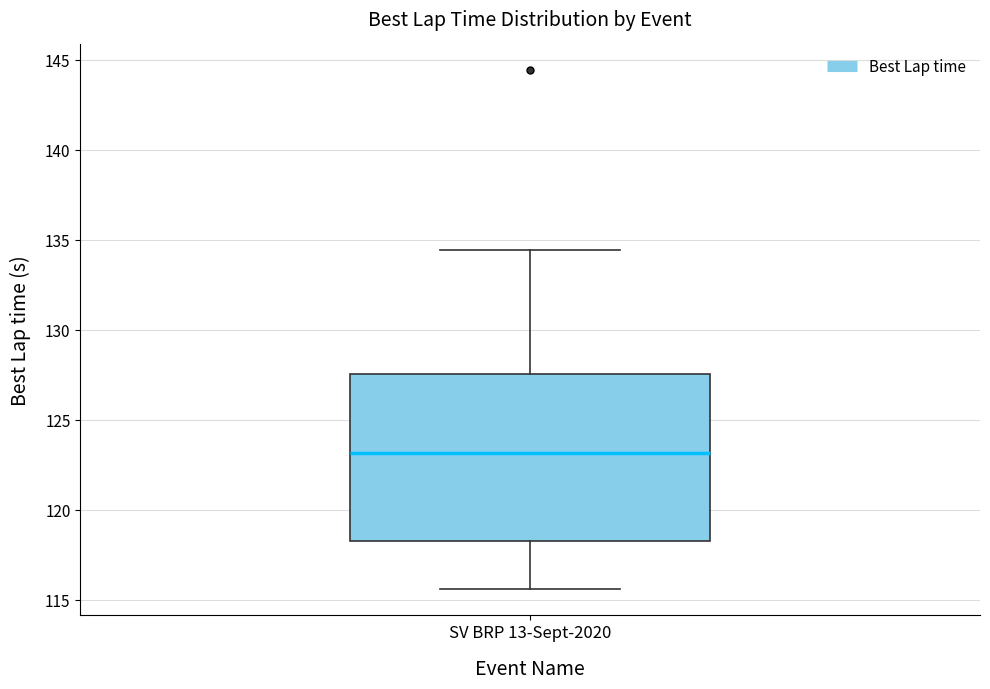

Where does the median line of the box for SV BRP 13-Sept-2020 sit on the y-axis? The values are not printed on the chart, so give them approximately, as read against the axis.

123.0